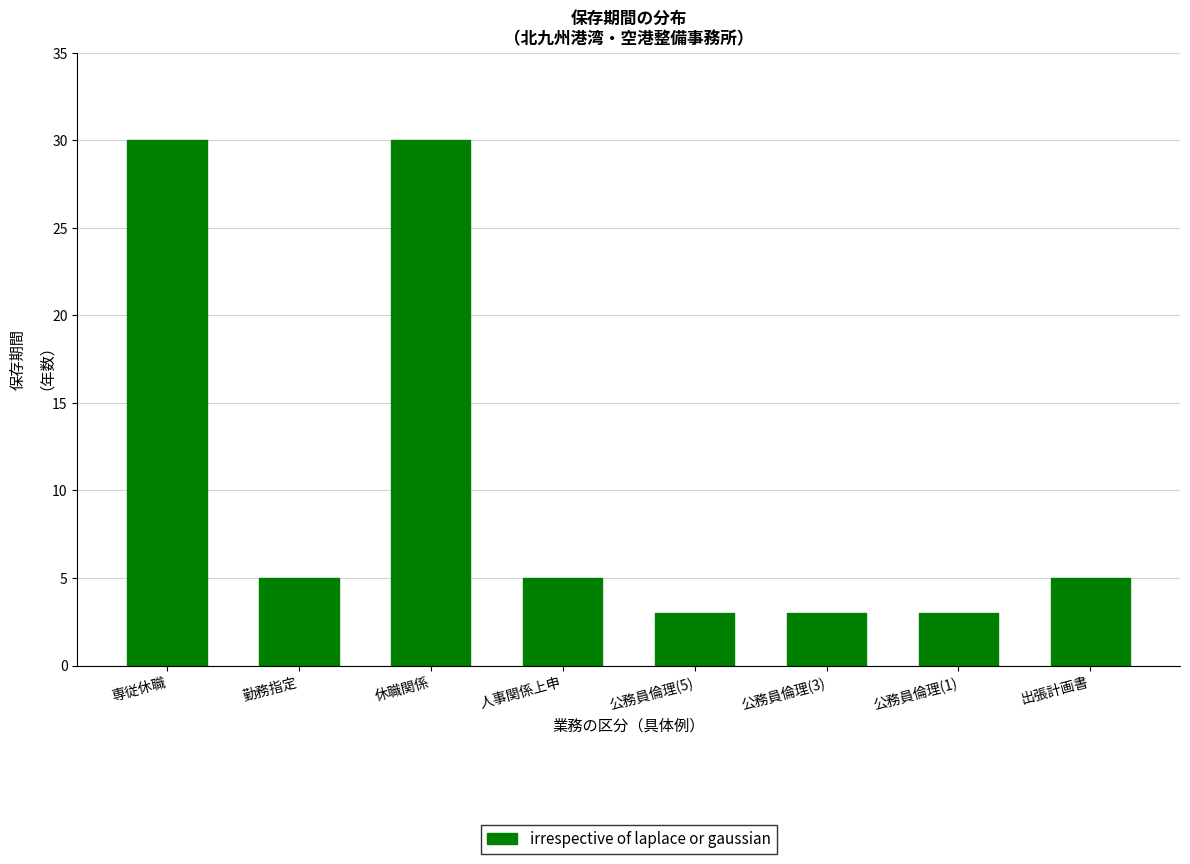

What is the label of the 8th bar from the left?

出張計画書